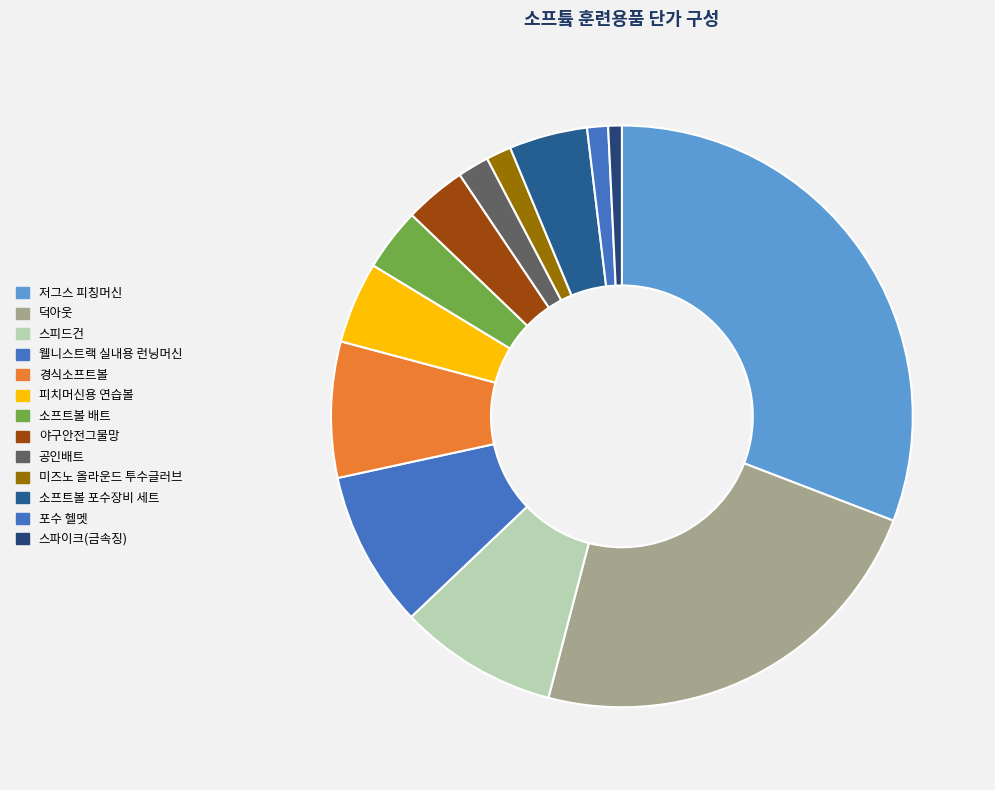

To the nearest percent, what portion does 소프트볼 배트 represent?

3%